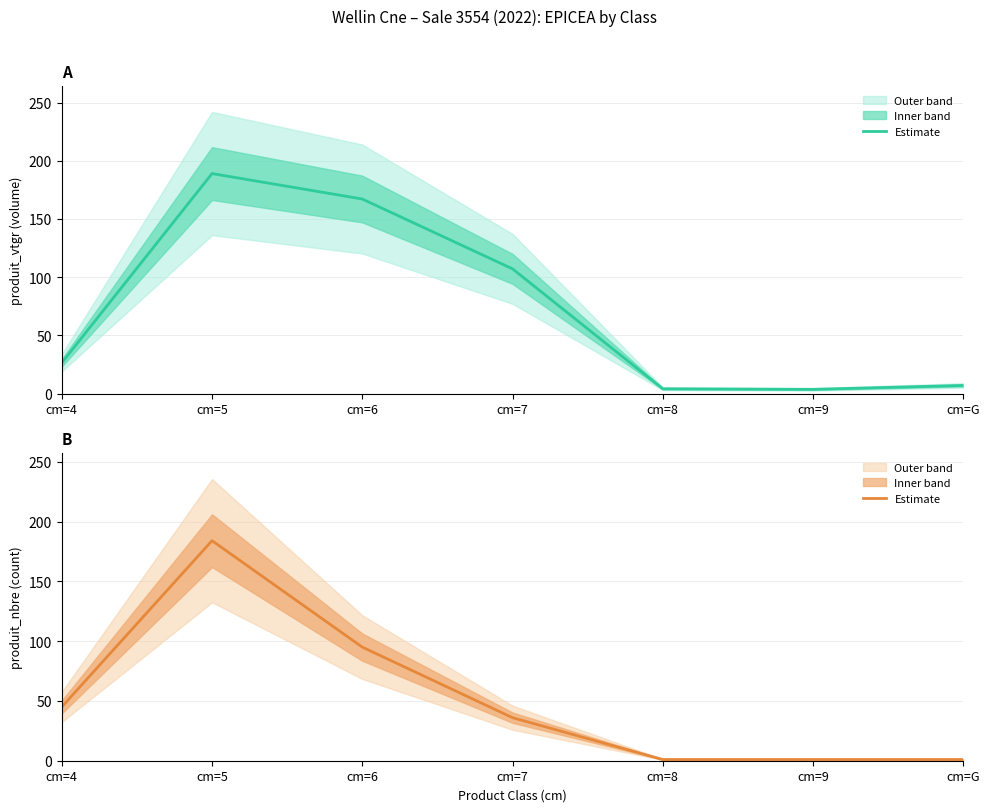

How many data points in produit_nbre (estimate) are less than 36?

3